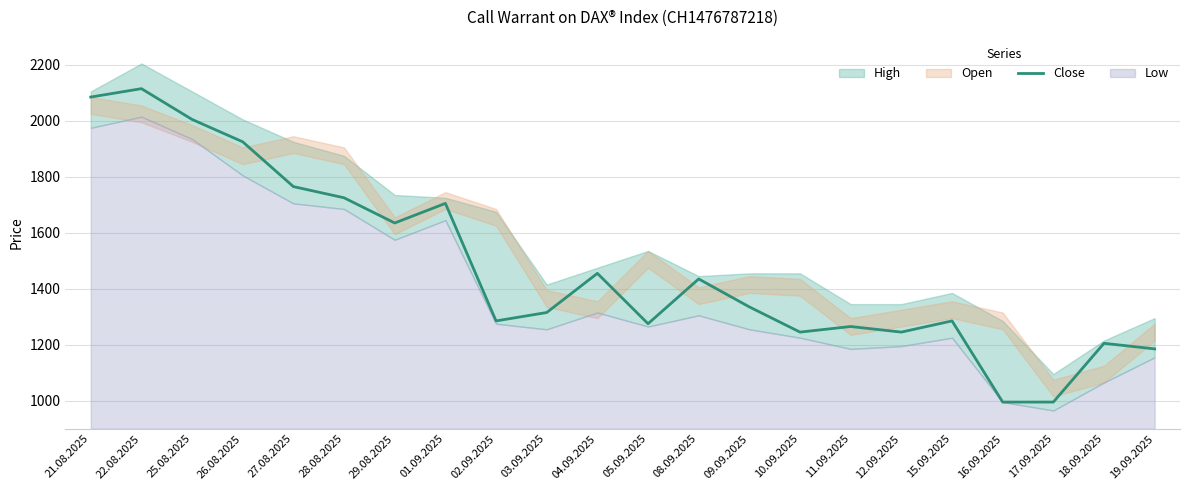

At which label does the data first exceed 1335?

21.08.2025